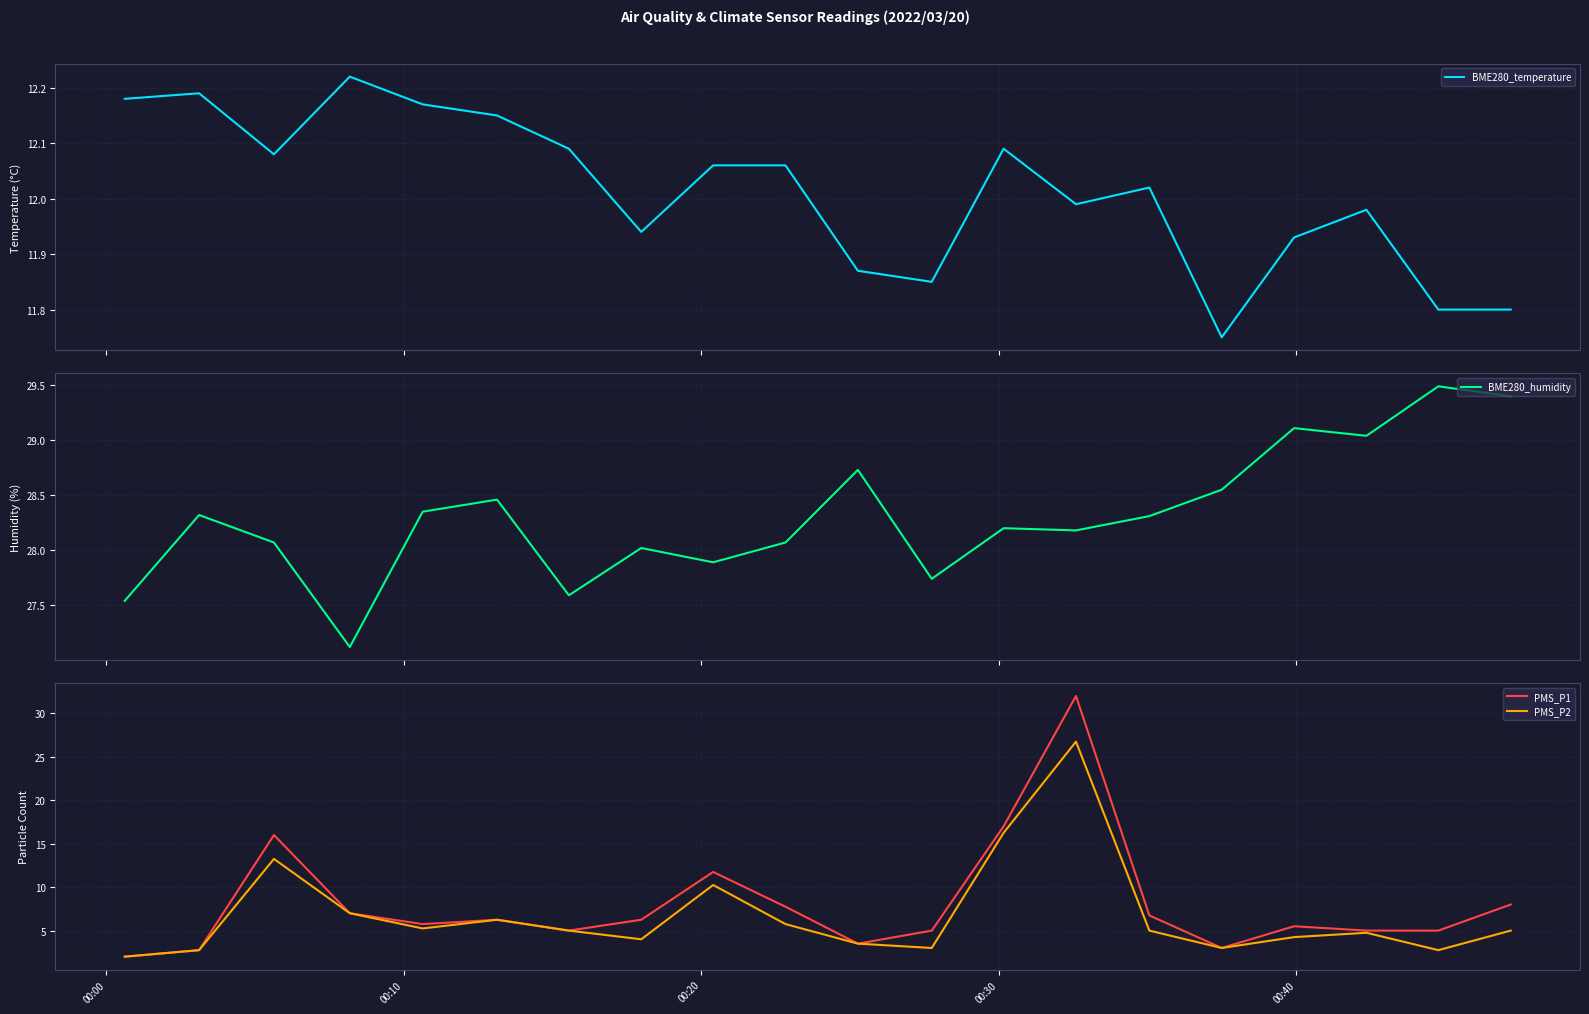

What are all the series names shown in the legend?

BME280_temperature, BME280_humidity, PMS_P1, PMS_P2